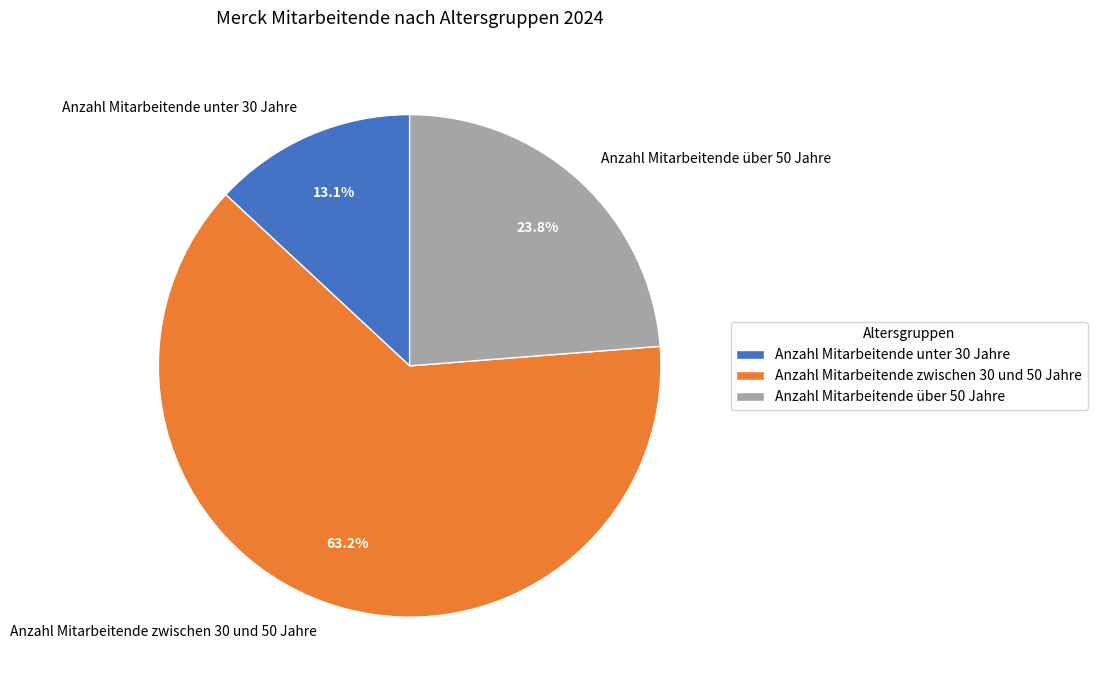

Which slice is the largest?

Anzahl Mitarbeitende zwischen 30 und 50 Jahre